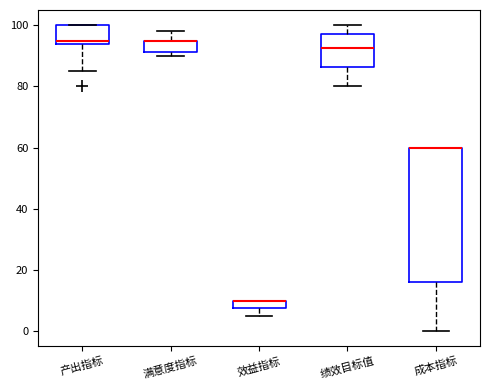

Where does the lower whisker of the box for 成本指标 end on the y-axis? The values are not printed on the chart, so give them approximately, as read against the axis.

0